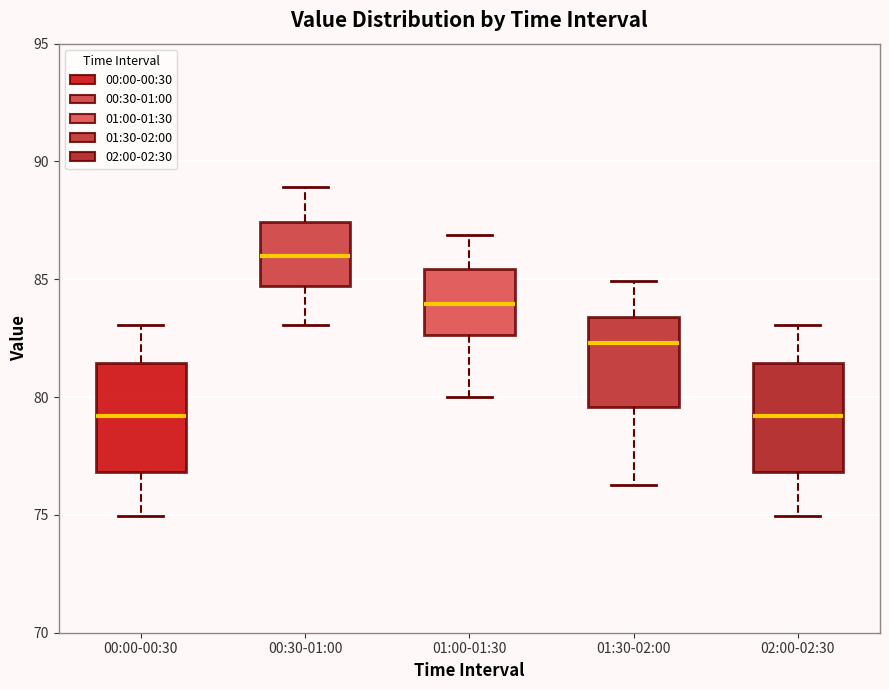

Where does the median line of the box for 01:30-02:00 sit on the y-axis? The values are not printed on the chart, so give them approximately, as read against the axis.

82.5